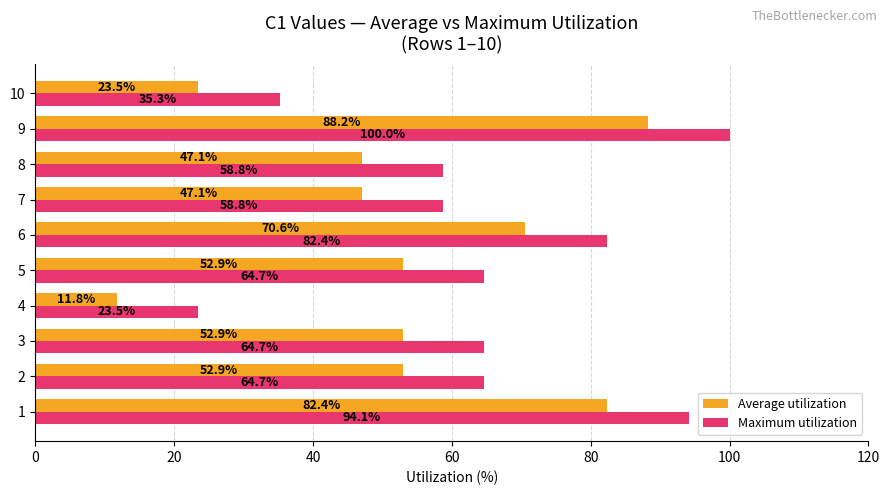

List the series in order of their peak value, lowest first.

Average utilization, Maximum utilization